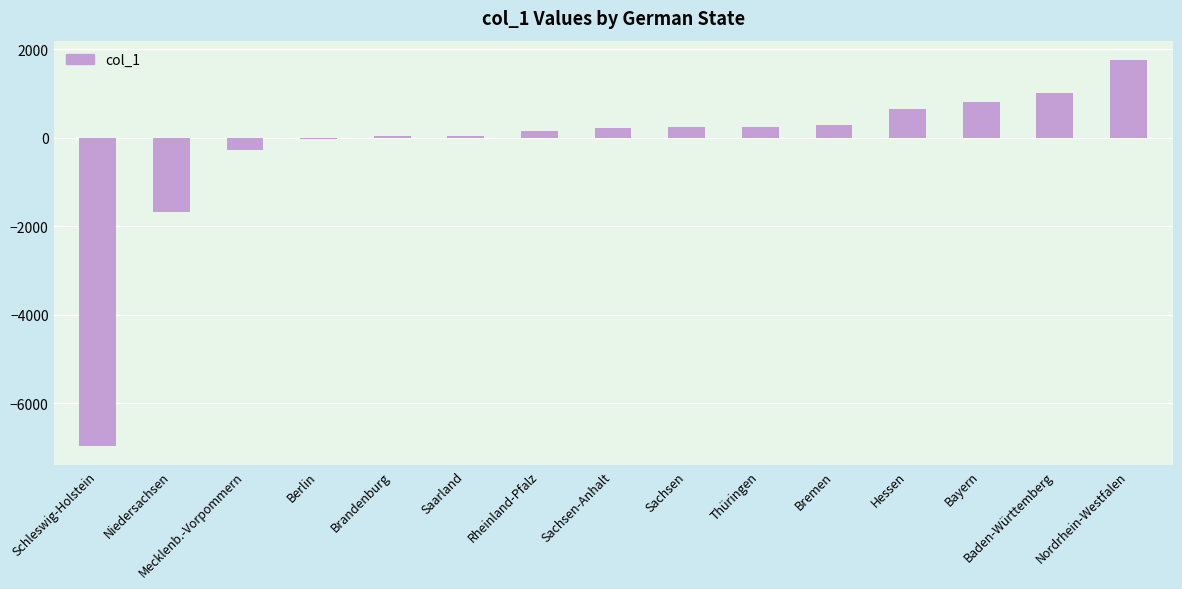

What is the sum of the values at Baden-Württemberg and Thüringen?

1237